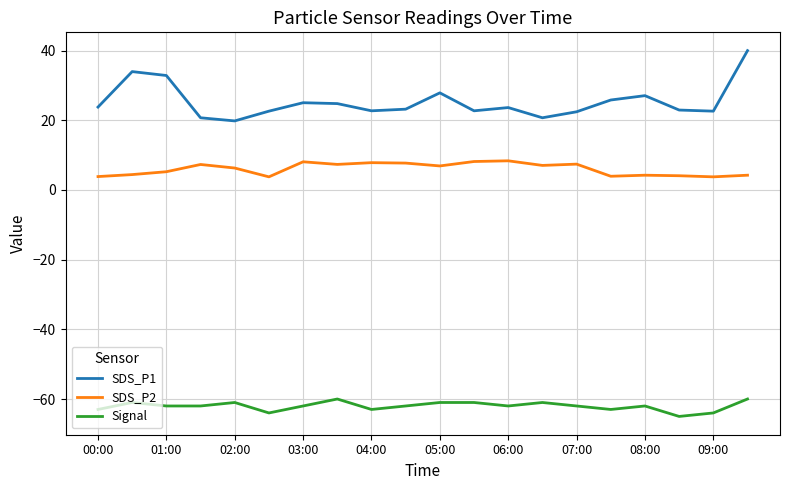

True or false: Signal and SDS_P2 cross at least once.

False